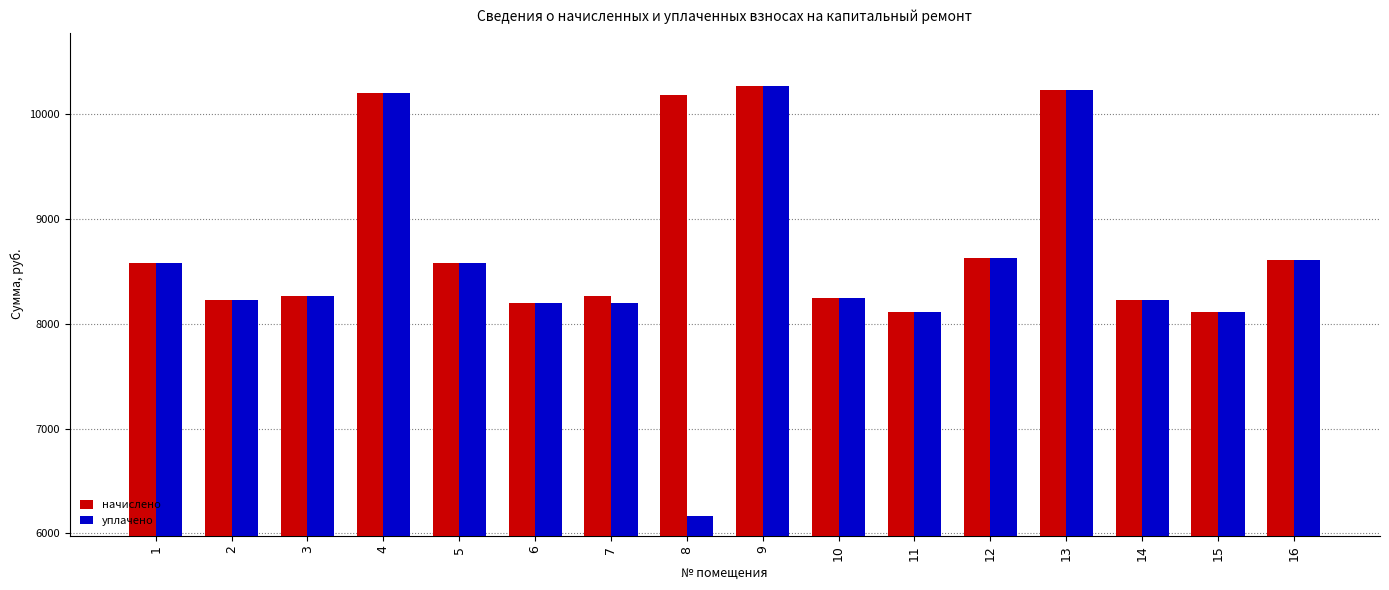

What is the total value across all series at 5?

17156.2